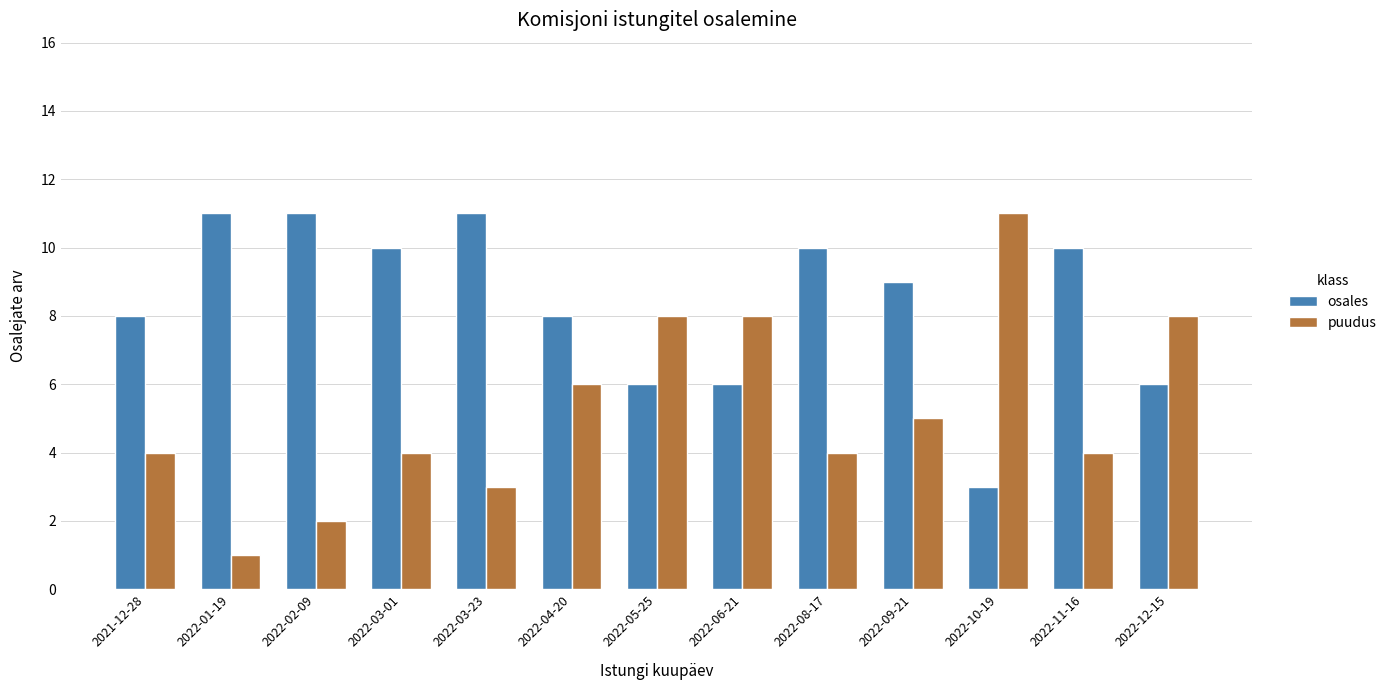

List the series in order of their overall mean, highest first.

osales, puudus